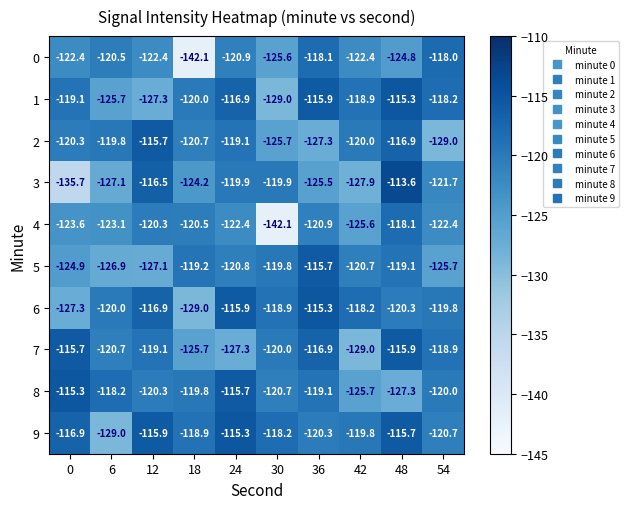

What is the difference between the maximum and minimum values in the 0 series?

24.1